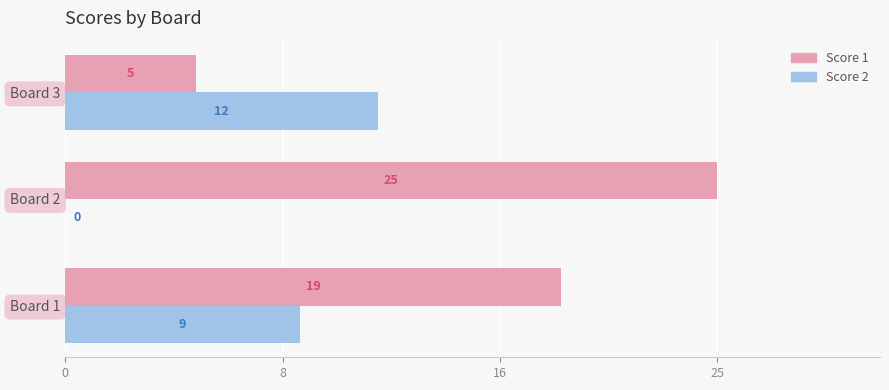

Count the Score 2 values in the range 0 to 12.

3